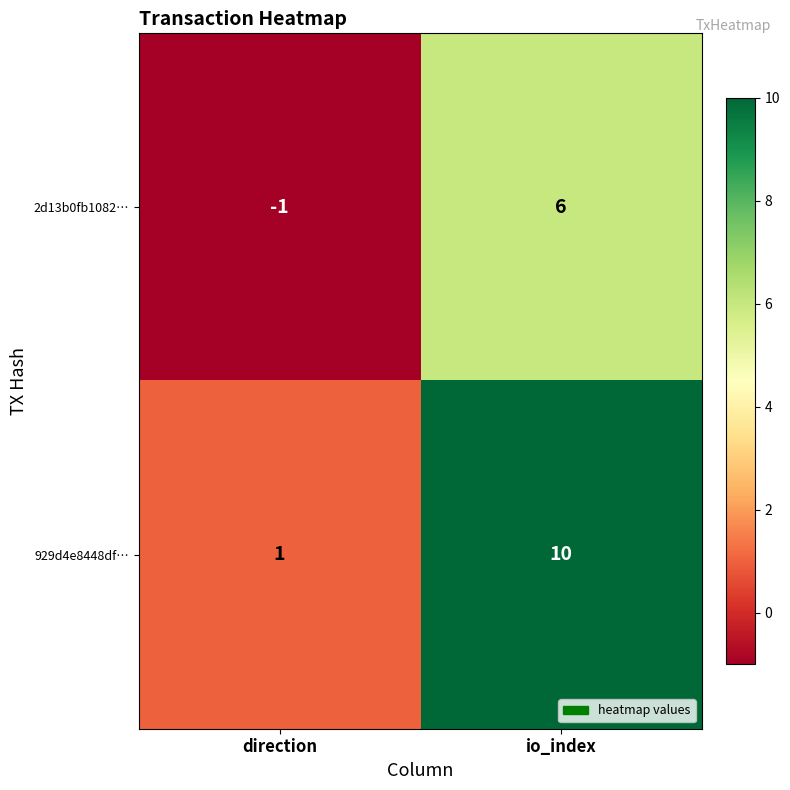

The 929d4e8448df… series shows 10 at io_index. True or false?

True